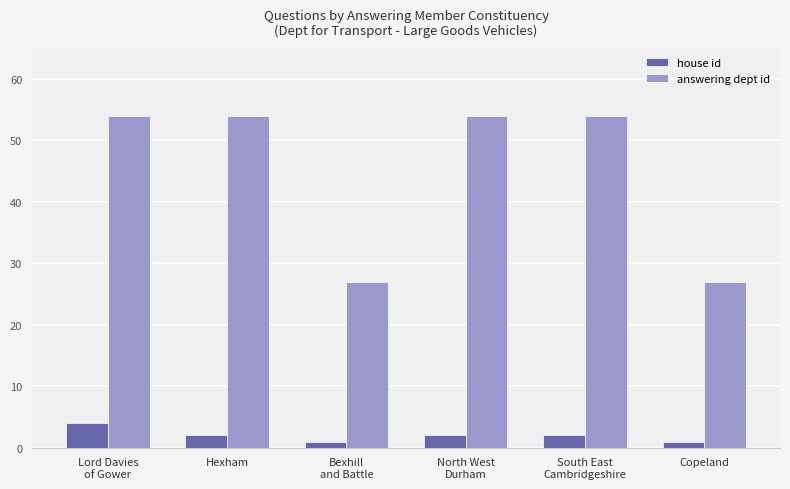

What is the difference between the maximum and second lowest values in the answering dept id series?

27